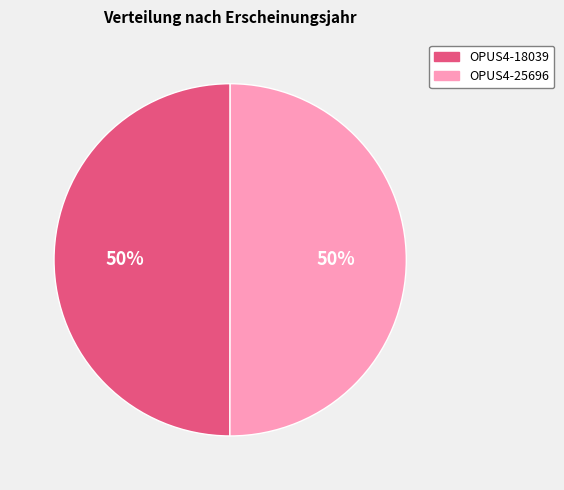

Is the sum of OPUS4-18039 and OPUS4-25696 greater than half?

Yes